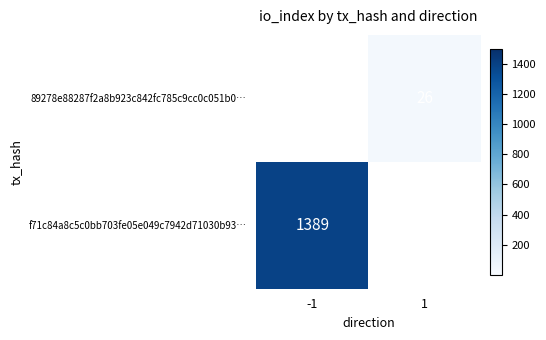

Is it true that f71c84a8c5c0bb703fe05e049c7942d71030b93… equals 2287 at -1?

False